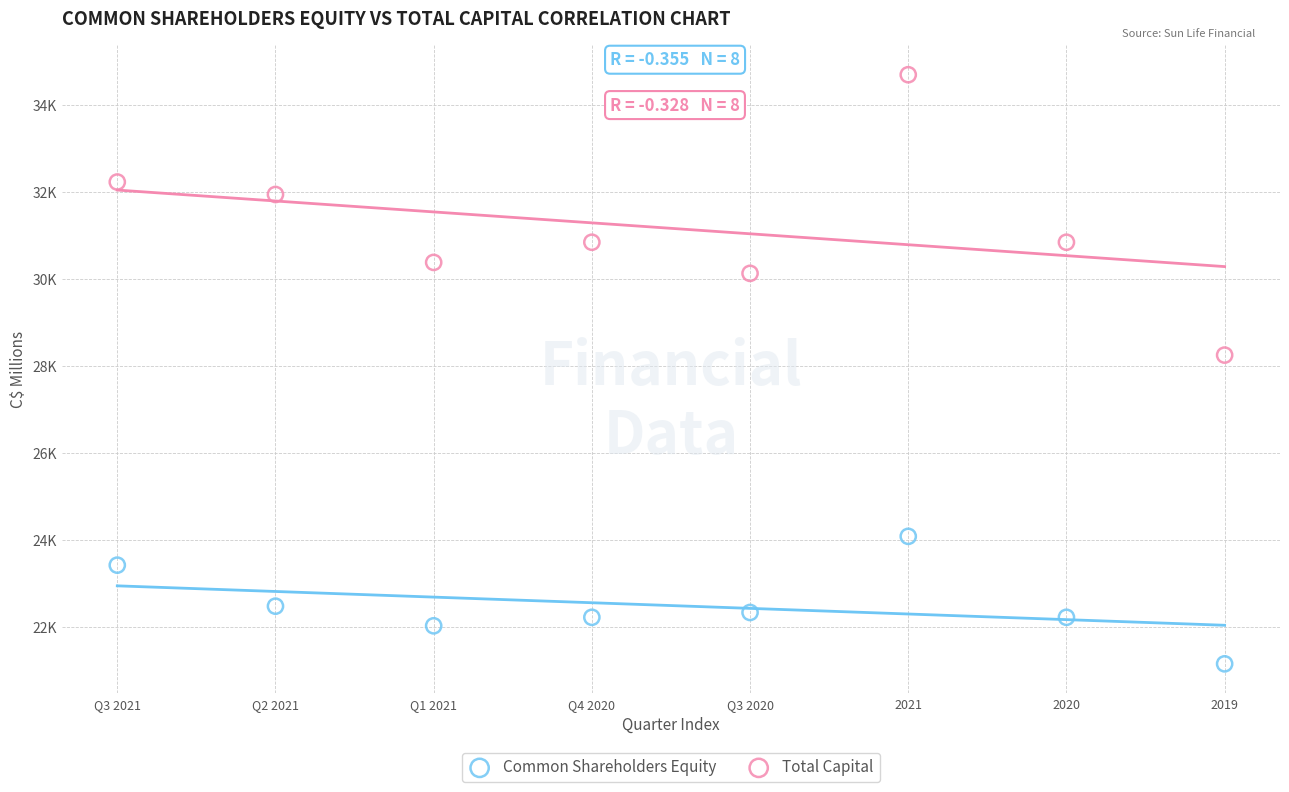

What are all the series names shown in the legend?

Common Shareholders Equity, Total Capital